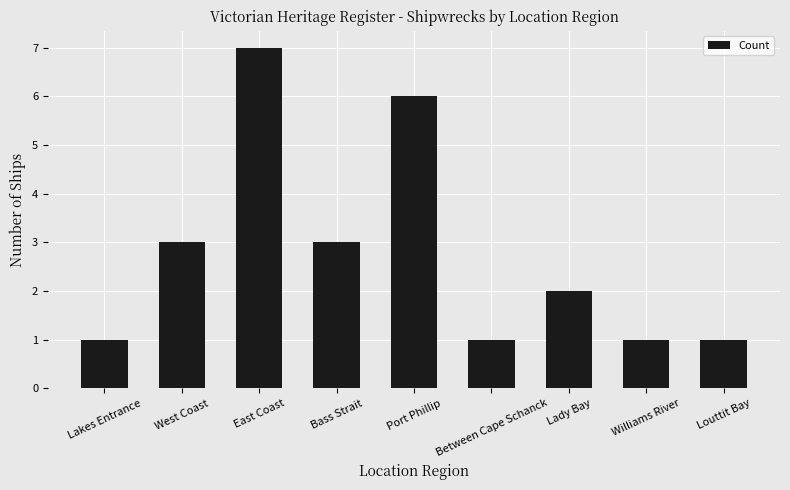

How many categories are shown in the chart?

9